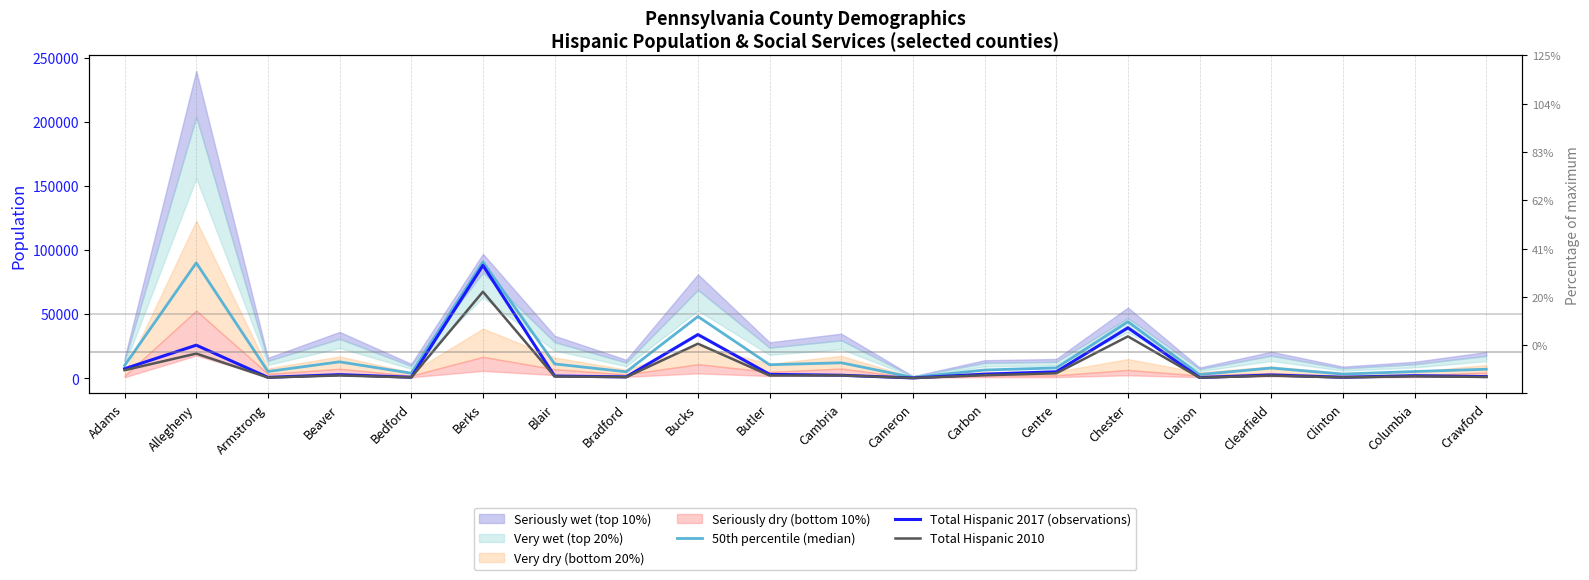

True or false: 50th percentile (median) and Total Hispanic 2010 intersect in this chart.

False